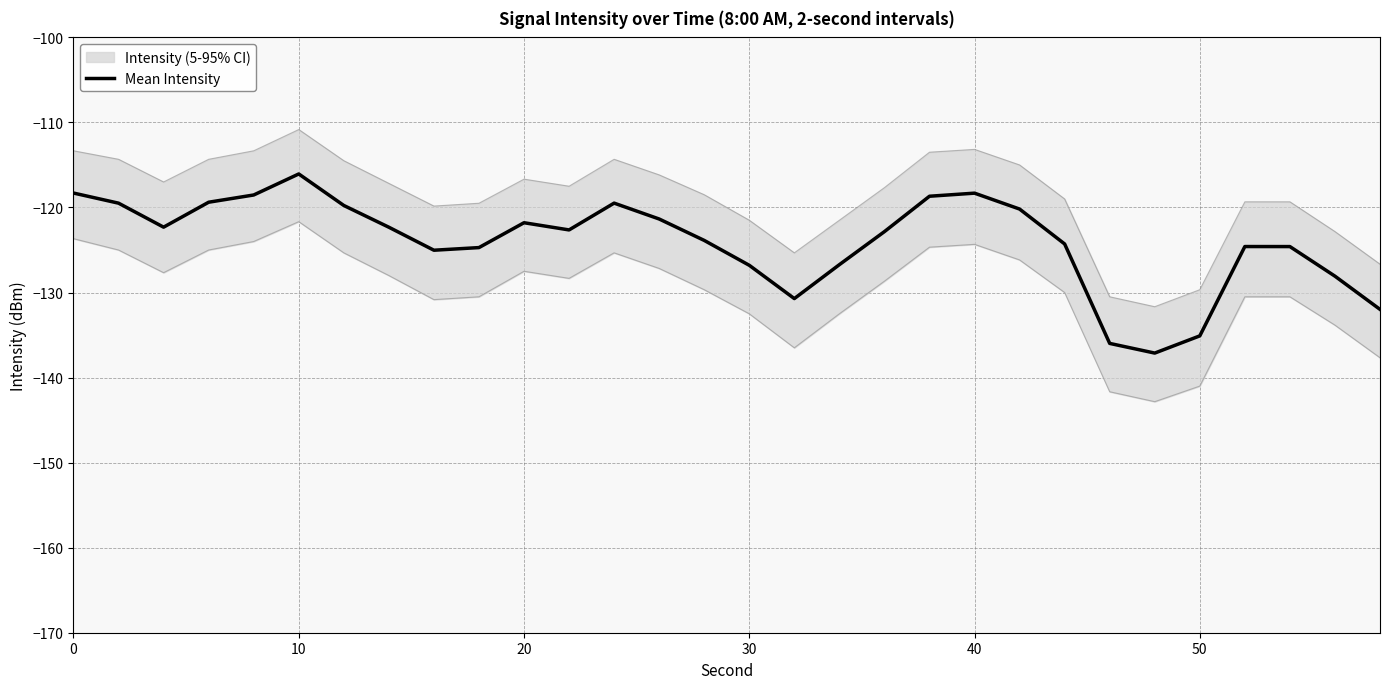

True or false: Mean Intensity has a value of -118.3 at 40.

True